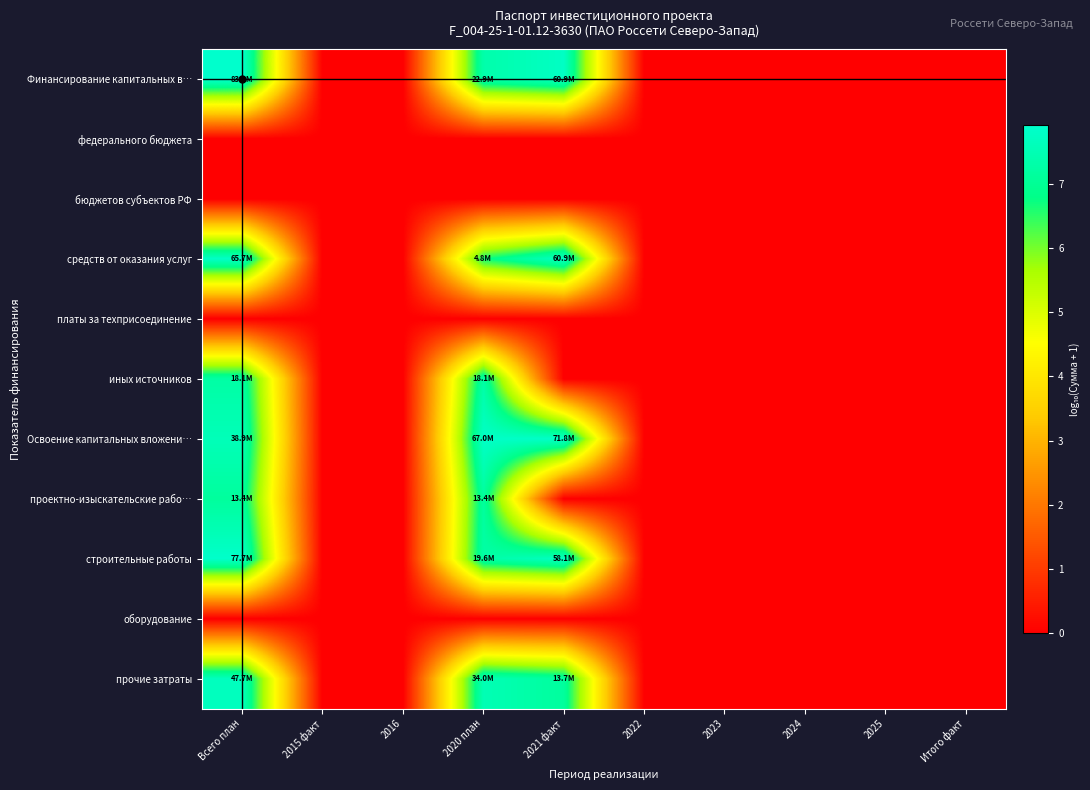

Reading right to left, transcribe all the data shown in this chart.

Финансирование капитальных в…: Итого факт=0.0	2025=0.0	2024=0.0	2023=0.0	2022=0.0	2021 факт=7.8	2020 план=7.4	2016=0.0	2015 факт=0.0	Всего план=7.9
федерального бюджета: Итого факт=0.0	2025=0.0	2024=0.0	2023=0.0	2022=0.0	2021 факт=0.0	2020 план=0.0	2016=0.0	2015 факт=0.0	Всего план=0.0
бюджетов субъектов РФ: Итого факт=0.0	2025=0.0	2024=0.0	2023=0.0	2022=0.0	2021 факт=0.0	2020 план=0.0	2016=0.0	2015 факт=0.0	Всего план=0.0
средств от оказания услуг: Итого факт=0.0	2025=0.0	2024=0.0	2023=0.0	2022=0.0	2021 факт=7.8	2020 план=6.7	2016=0.0	2015 факт=0.0	Всего план=7.8
платы за техприсоединение: Итого факт=0.0	2025=0.0	2024=0.0	2023=0.0	2022=0.0	2021 факт=0.0	2020 план=0.0	2016=0.0	2015 факт=0.0	Всего план=0.0
иных источников: Итого факт=0.0	2025=0.0	2024=0.0	2023=0.0	2022=0.0	2021 факт=0.0	2020 план=7.3	2016=0.0	2015 факт=0.0	Всего план=7.3
Освоение капитальных вложени…: Итого факт=0.0	2025=0.0	2024=0.0	2023=0.0	2022=0.0	2021 факт=7.9	2020 план=7.8	2016=0.0	2015 факт=0.0	Всего план=7.6
проектно-изыскательские рабо…: Итого факт=0.0	2025=0.0	2024=0.0	2023=0.0	2022=0.0	2021 факт=0.0	2020 план=7.1	2016=0.0	2015 факт=0.0	Всего план=7.1
строительные работы: Итого факт=0.0	2025=0.0	2024=0.0	2023=0.0	2022=0.0	2021 факт=7.8	2020 план=7.3	2016=0.0	2015 факт=0.0	Всего план=7.9
оборудование: Итого факт=0.0	2025=0.0	2024=0.0	2023=0.0	2022=0.0	2021 факт=0.0	2020 план=0.0	2016=0.0	2015 факт=0.0	Всего план=0.0
прочие затраты: Итого факт=0.0	2025=0.0	2024=0.0	2023=0.0	2022=0.0	2021 факт=7.1	2020 план=7.5	2016=0.0	2015 факт=0.0	Всего план=7.7